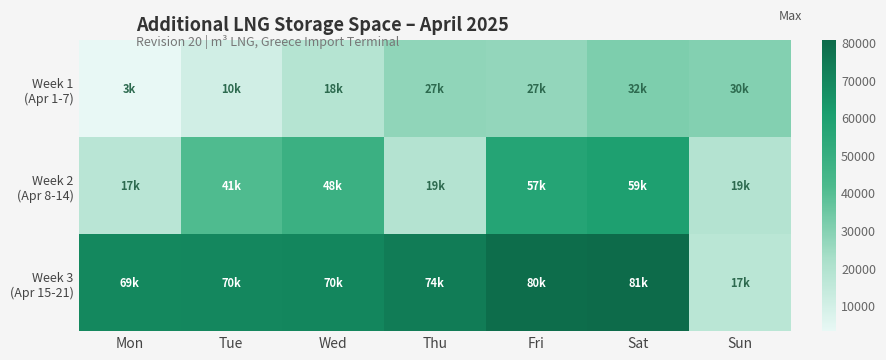

Rank the series at Fri from highest to lowest value.

Week 3 (Apr 15-21), Week 2 (Apr 8-14), Week 1 (Apr 1-7)